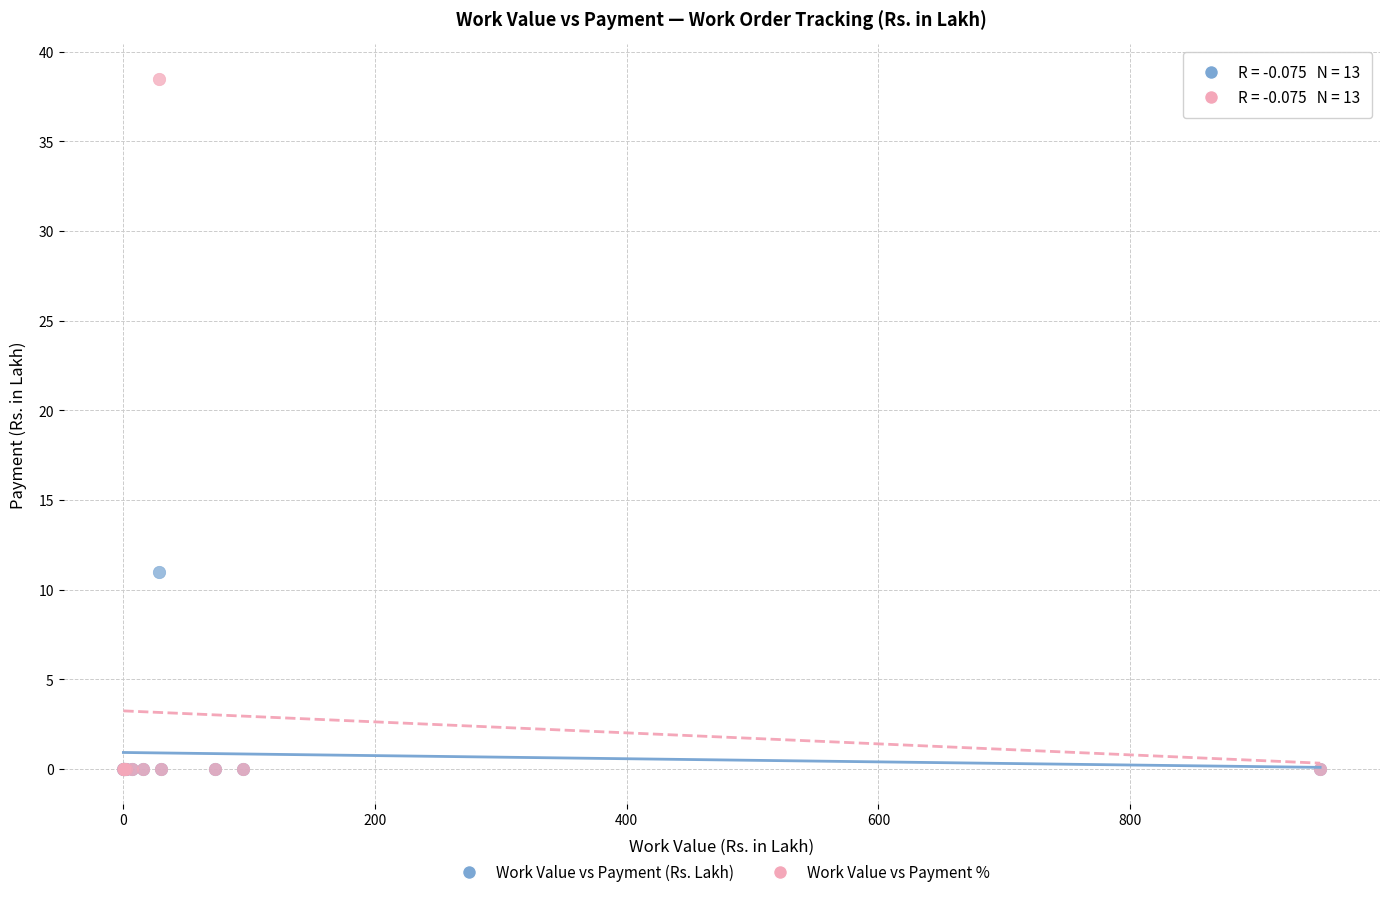

Across all series, what Y value is closest to 19?

11.0